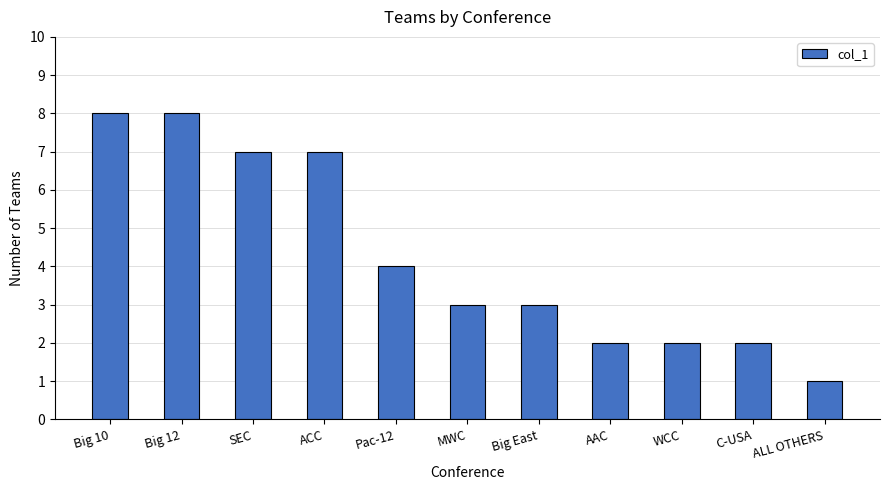

What is the difference between the second highest and second lowest values?

6